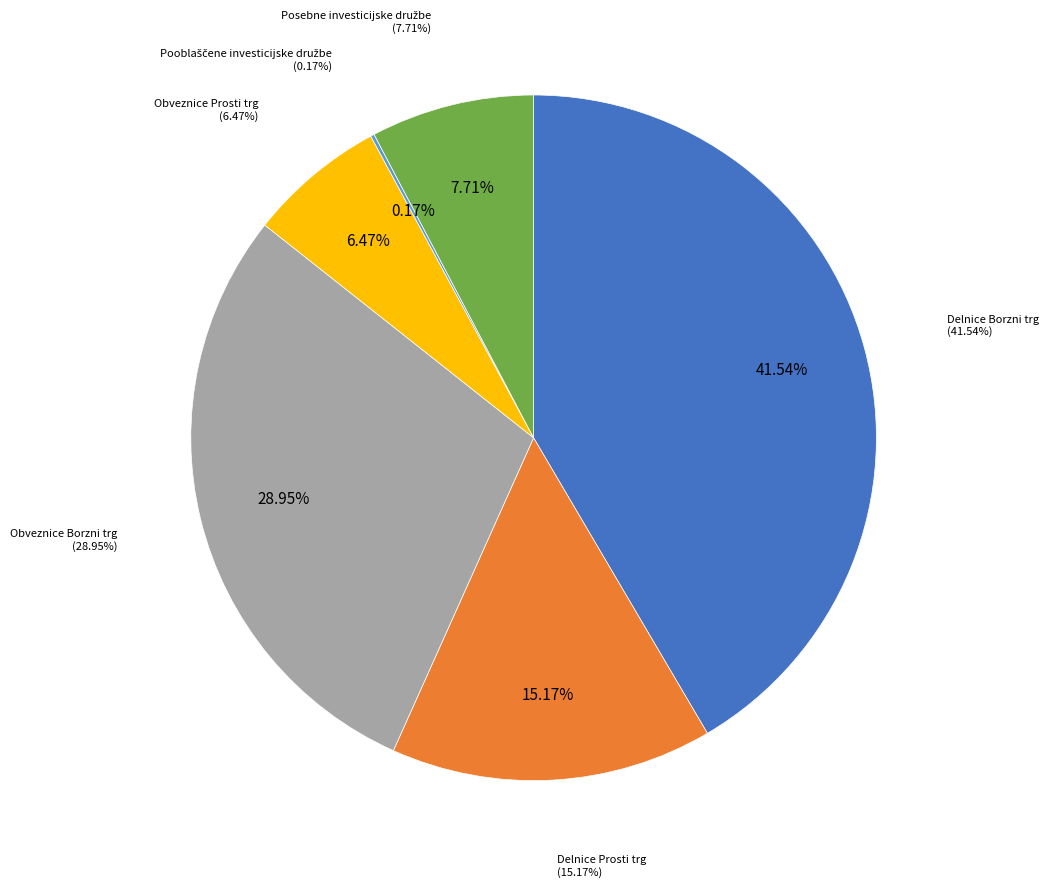

What is the smallest slice in the pie chart?

Pooblaščene investicijske družbe